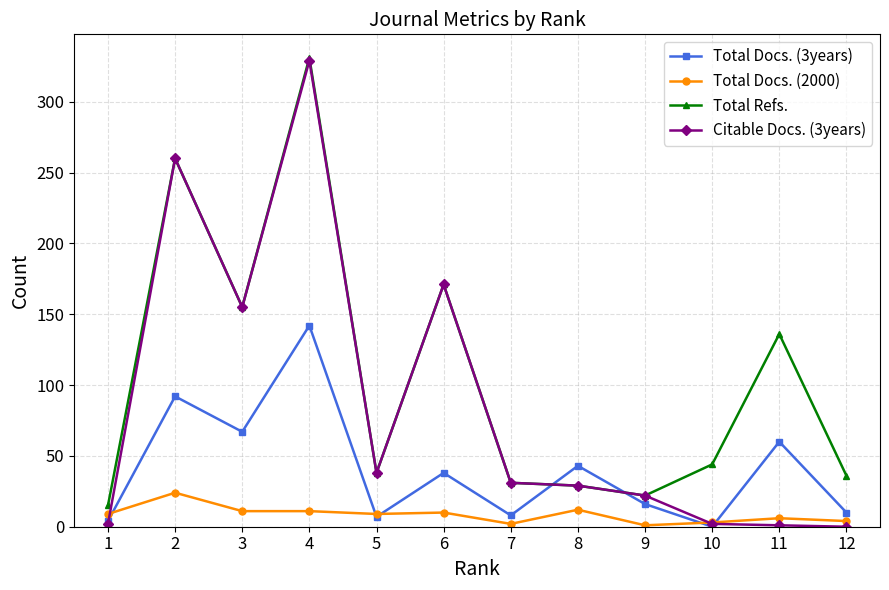

What is the minimum value for Total Refs.?

15